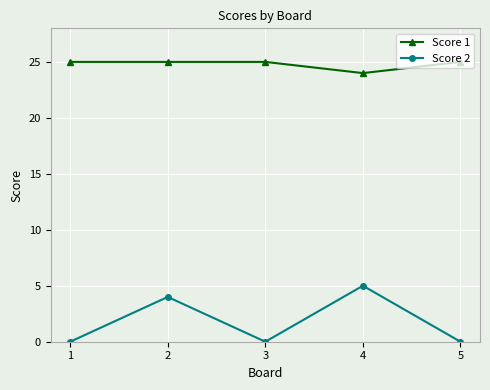

What are all the series names shown in the legend?

Score 1, Score 2